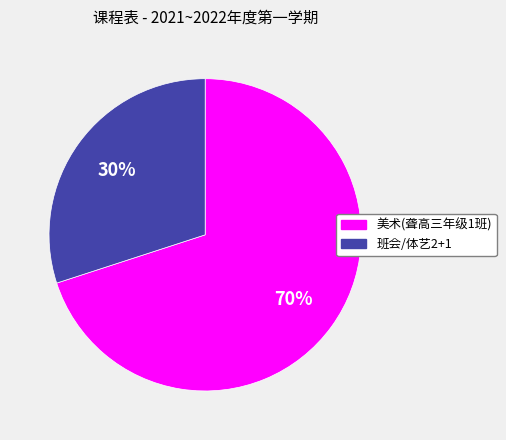

Which has a higher value, 美术(聋高三年级1班) or 班会/体艺2+1?

美术(聋高三年级1班)